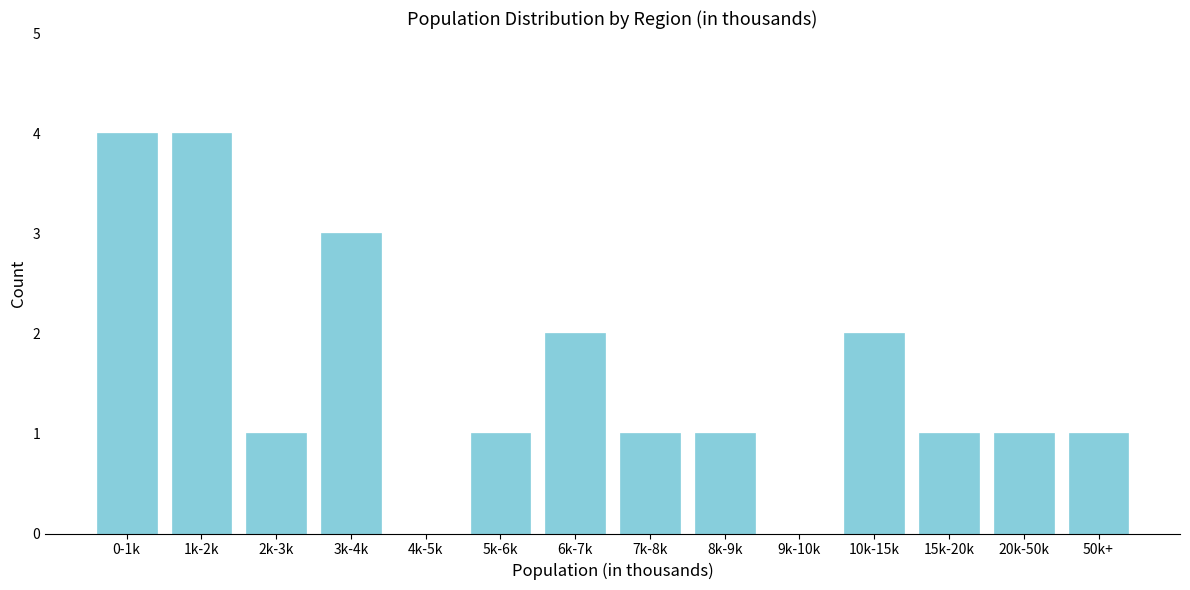

Reading left to right, extract all data points from this chart.

0-1k=4	1k-2k=4	2k-3k=1	3k-4k=3	4k-5k=0	5k-6k=1	6k-7k=2	7k-8k=1	8k-9k=1	9k-10k=0	10k-15k=2	15k-20k=1	20k-50k=1	50k+=1